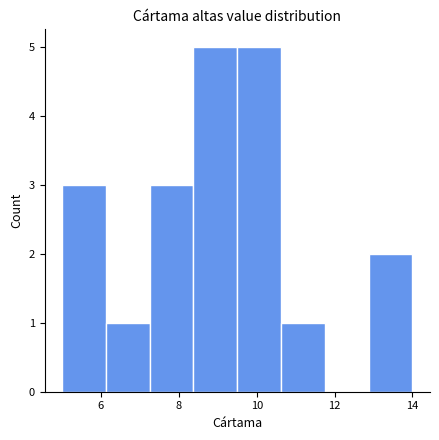

Reading left to right, list every bar in this chart as the range it spans on the x-axis followed by its height. Neither the bar edges nor the heights are printed on the chart, so give them approximately, as read against the axes.

5.0 to 6.2: 3
6.2 to 7.2: 1
7.2 to 8.4: 3
8.4 to 9.6: 5
9.6 to 10.6: 5
10.6 to 11.8: 1
11.8 to 12.8: 0
12.8 to 14.0: 2